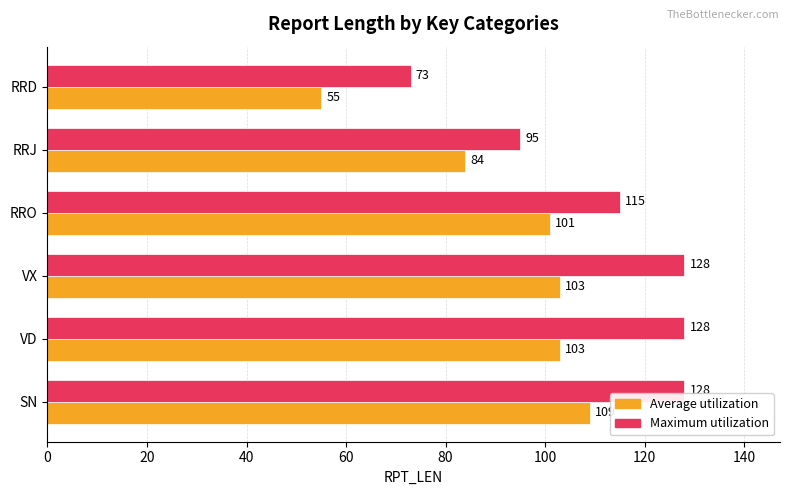

What is the approximate value of Maximum utilization at SN?

128